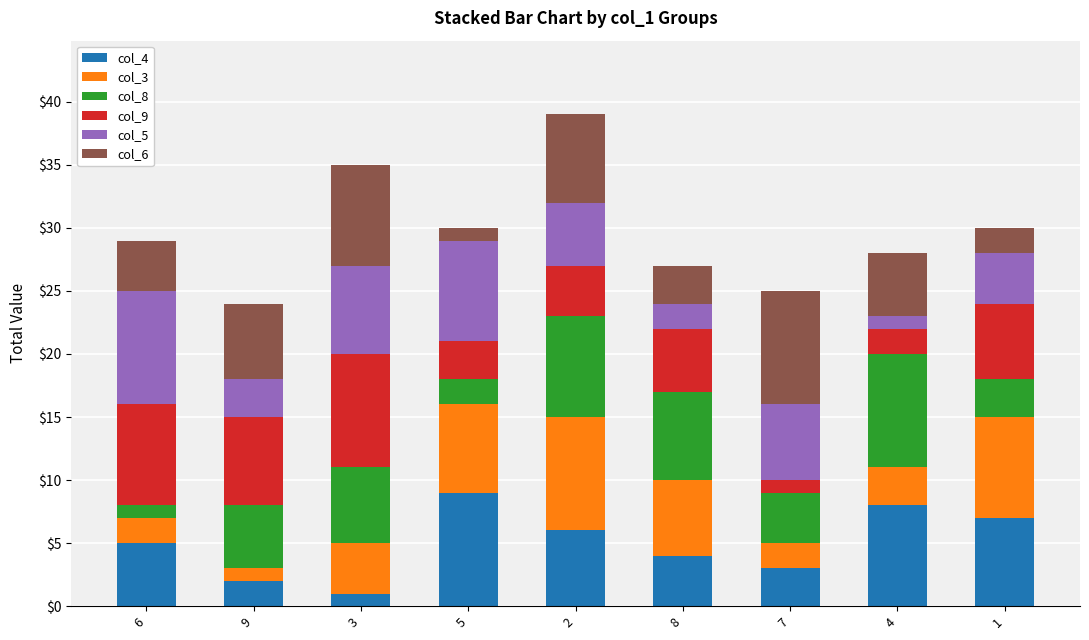

What is the highest value of the col_4 series?

9